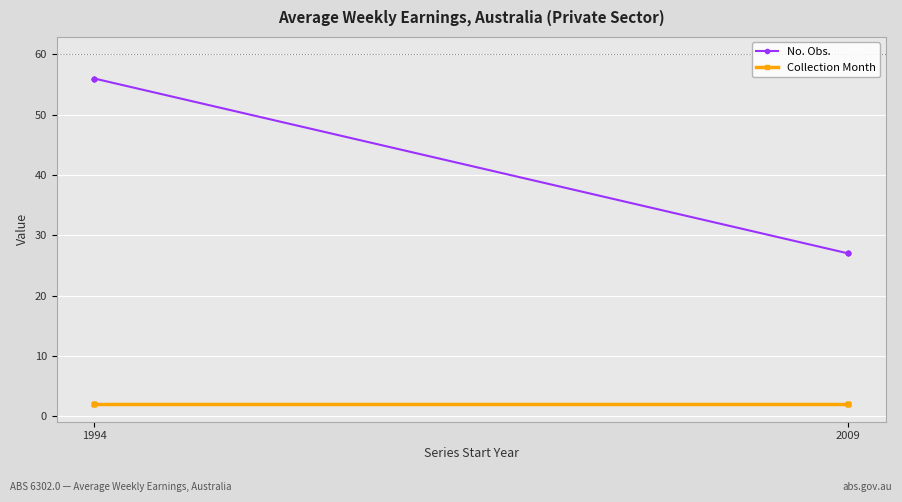

Does the chart display data point markers on the line(s)?

Yes